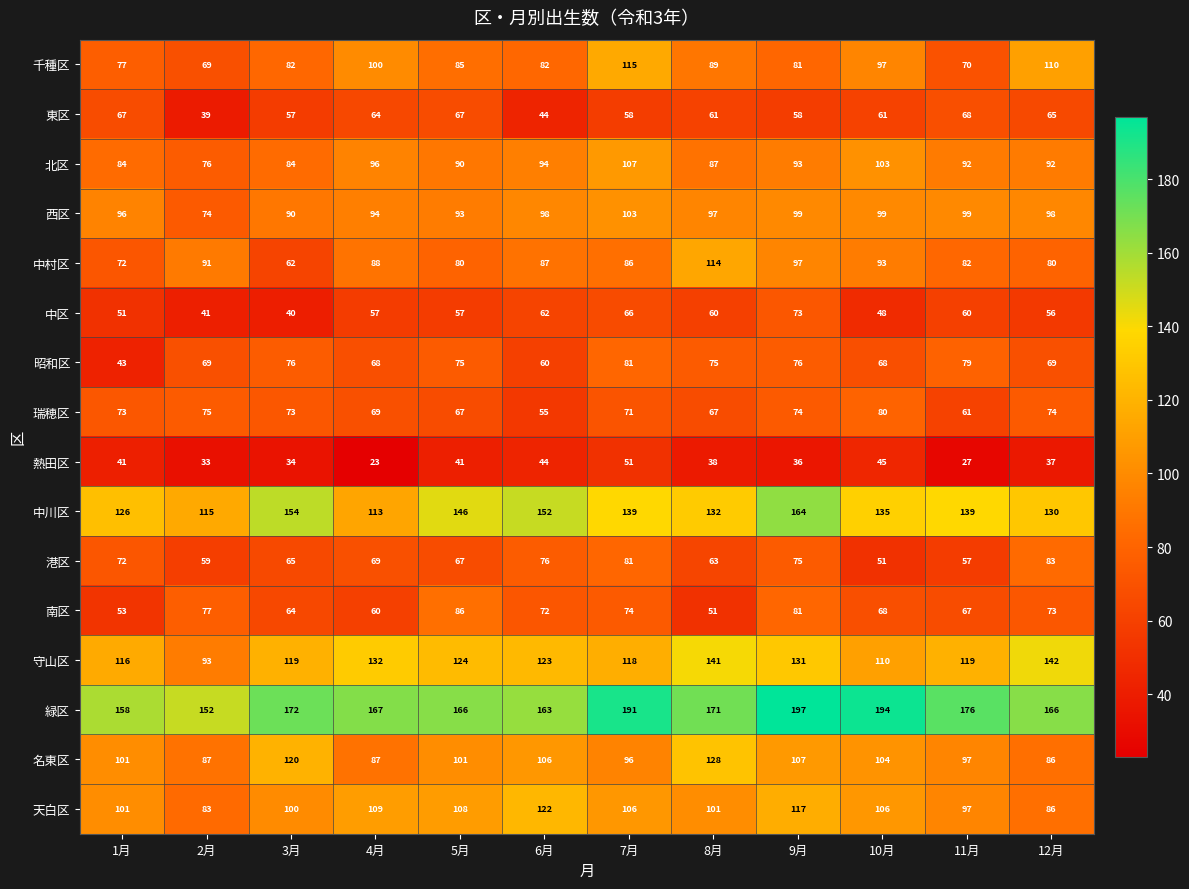

What is the approximate value of 東区 at 5月?

67